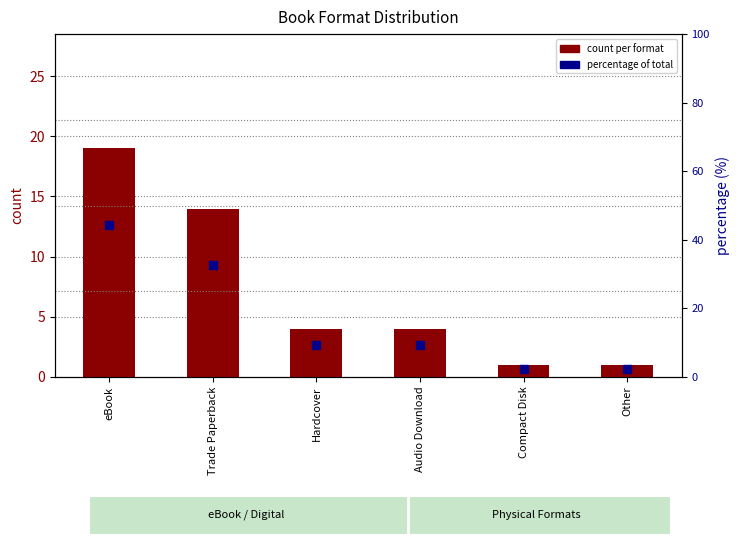

What are all the series names shown in the legend?

count per format, percentage of total